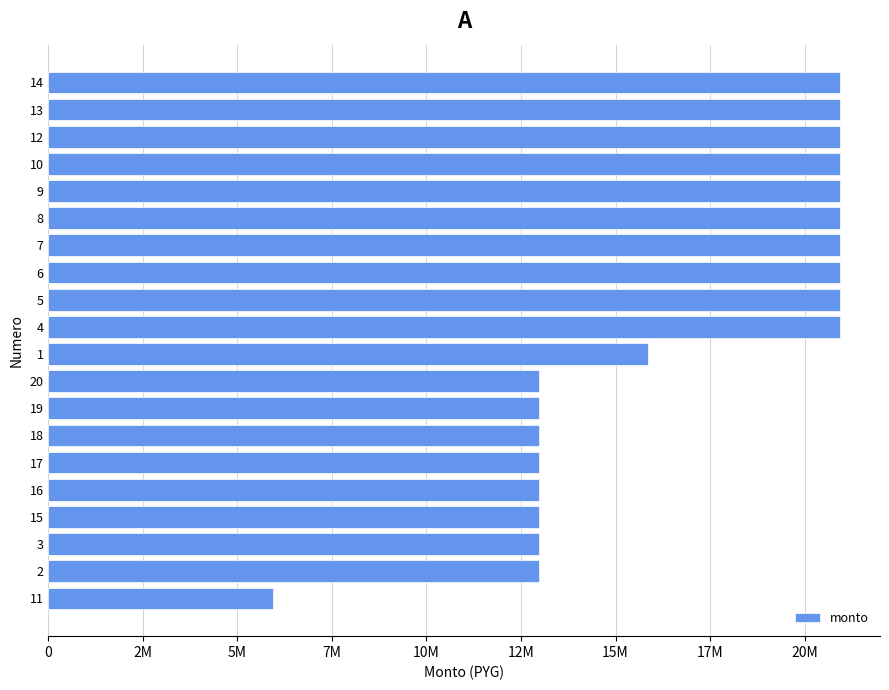

Read the value at 13.

20947400